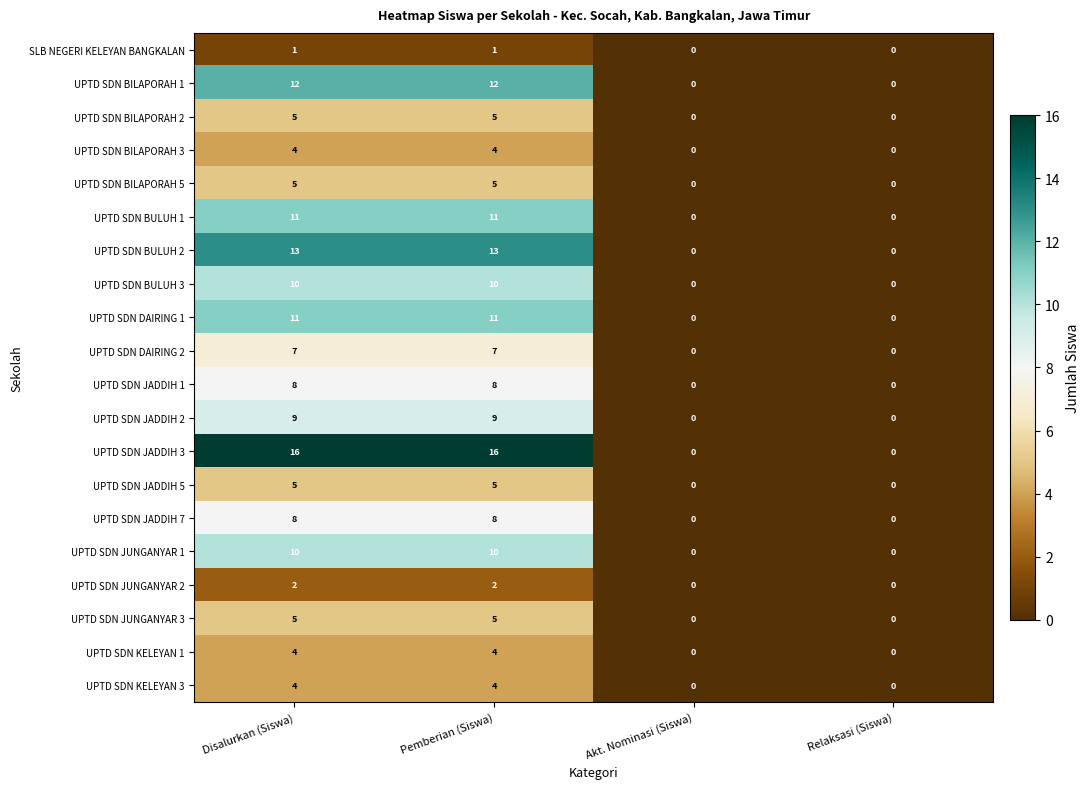

Which series has the widest spread of values?

UPTD SDN JADDIH 3